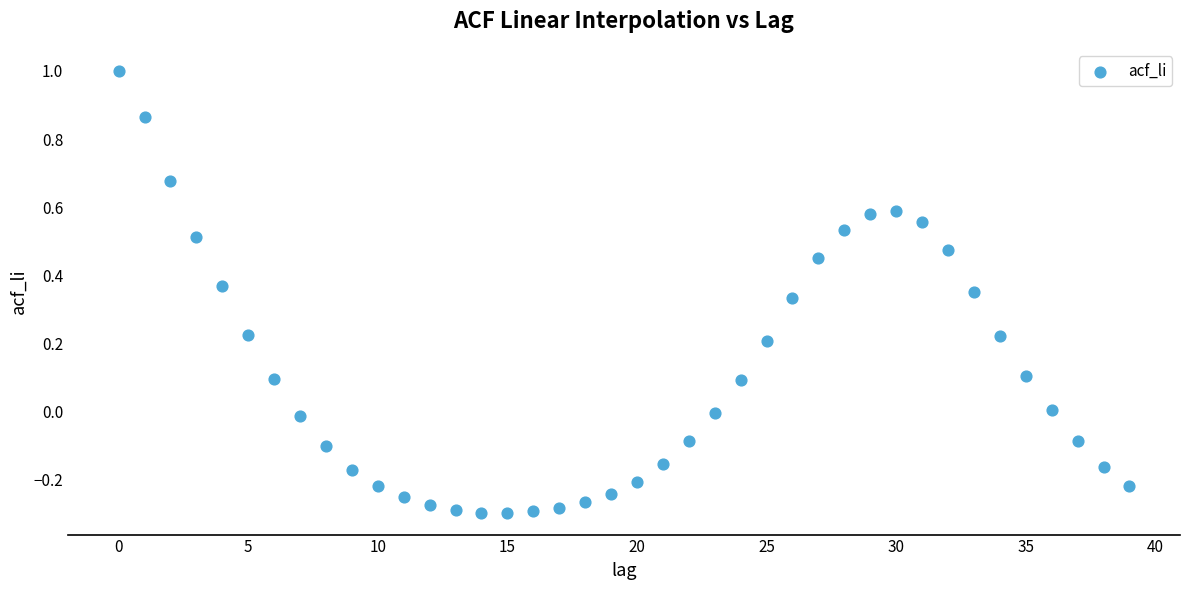

What is the range of Y values (max minus min)?

1.3